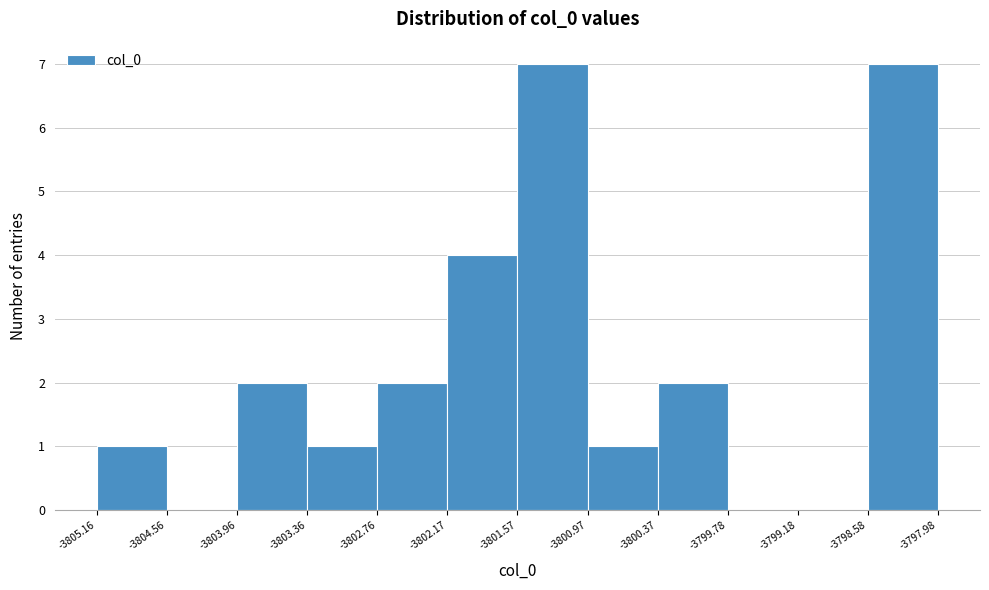

How tall is the bar that spans -3802.76 to -3802.17 on the x-axis? The values are not printed on the chart, so give them approximately, as read against the axis.

2